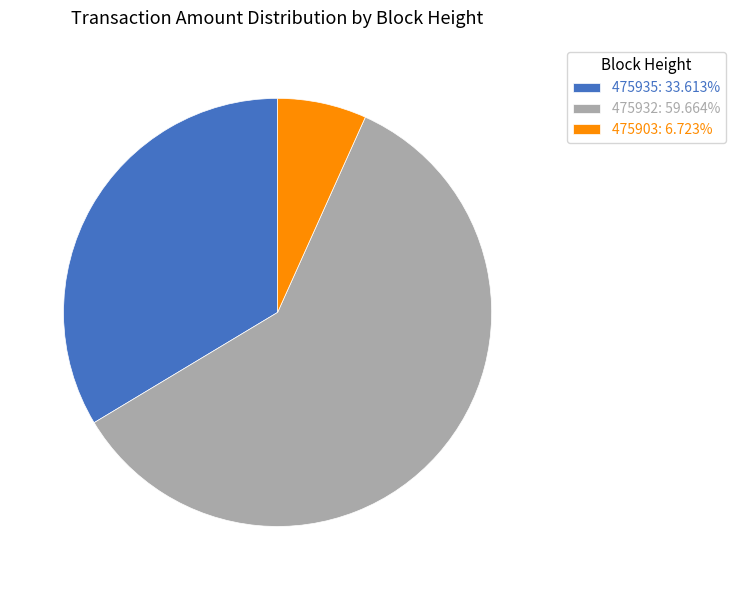

Combined, do 475935: 33.613% and 475932: 59.664% account for over 50%?

Yes